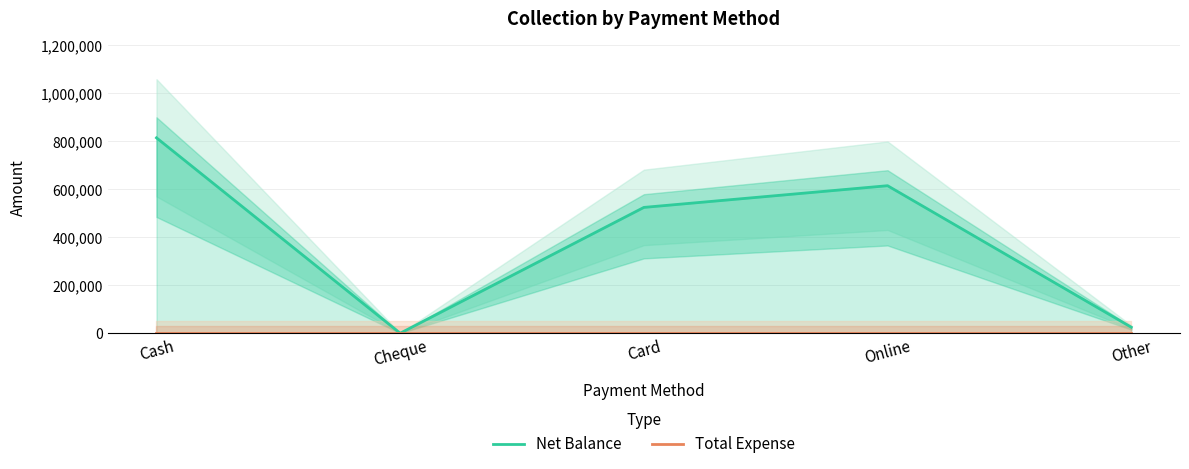

How many series are shown in this chart?

2